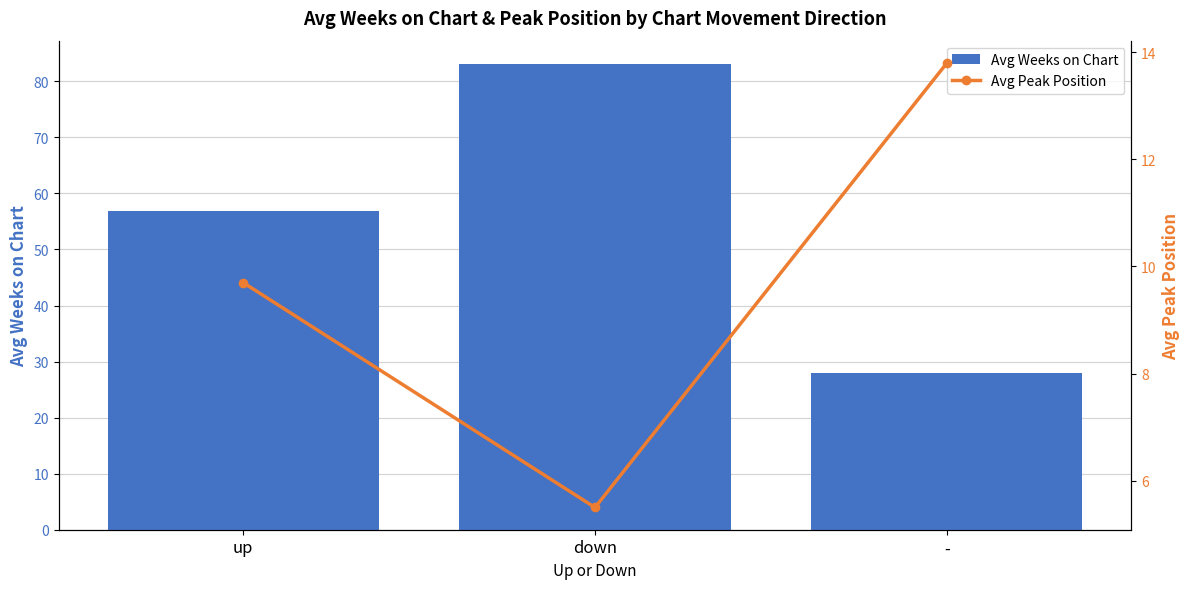

What is the approximate value of Avg Peak Position at -?

13.8